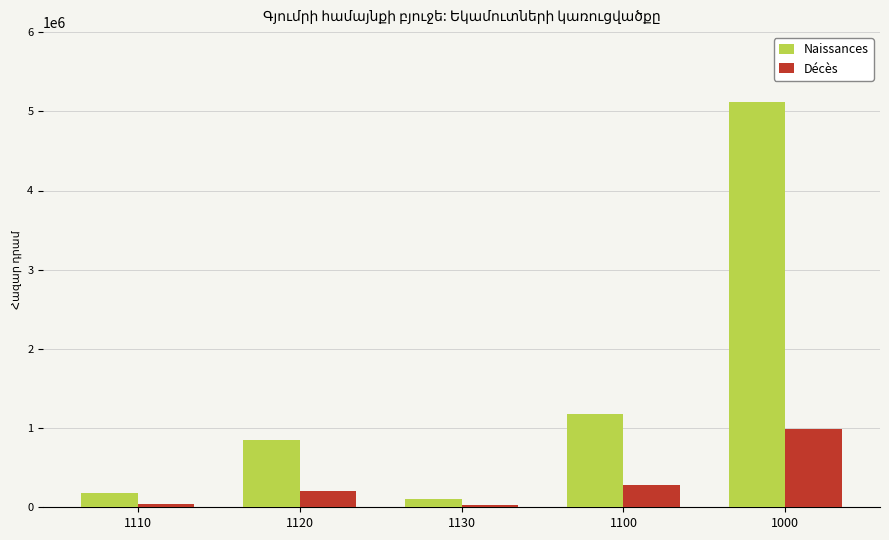

List the labels in order of Naissances value, largest first.

1000, 1100, 1120, 1110, 1130